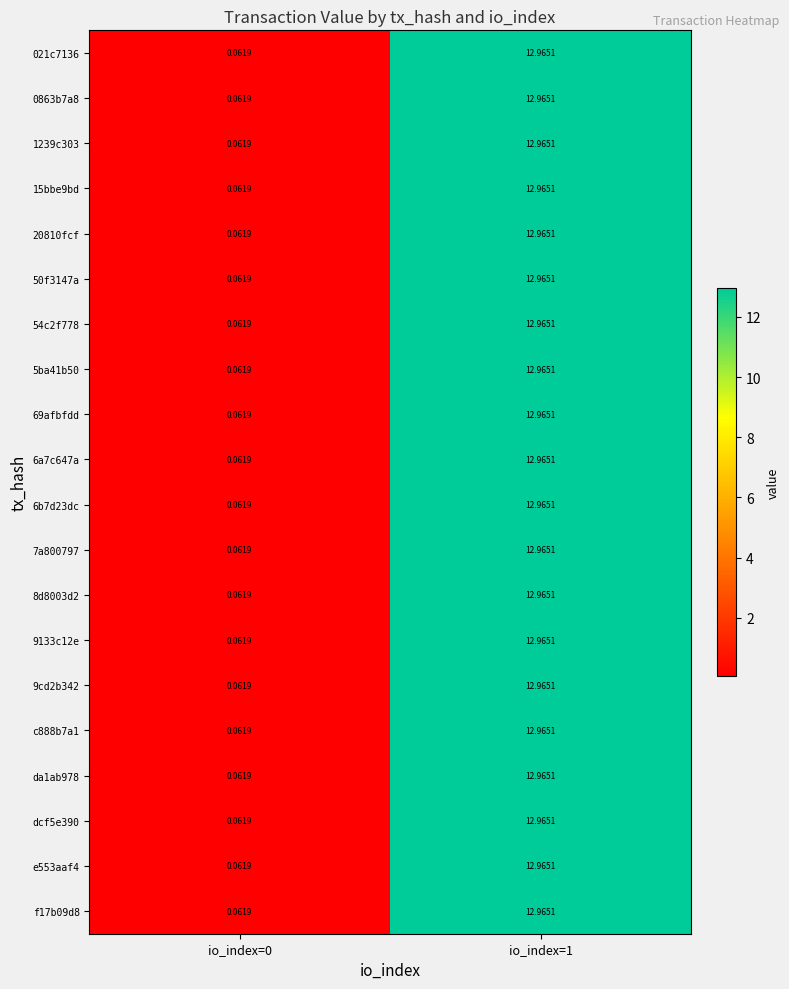

At how many categories does at least one series exceed 7?

1